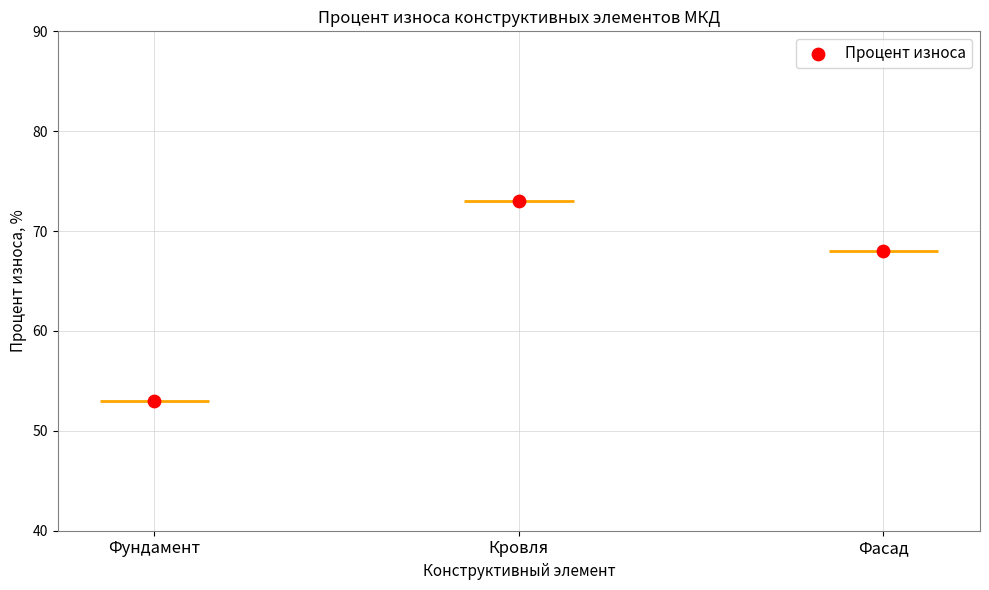

What is the ratio of the value at Кровля to the value at Фундамент?

1.4